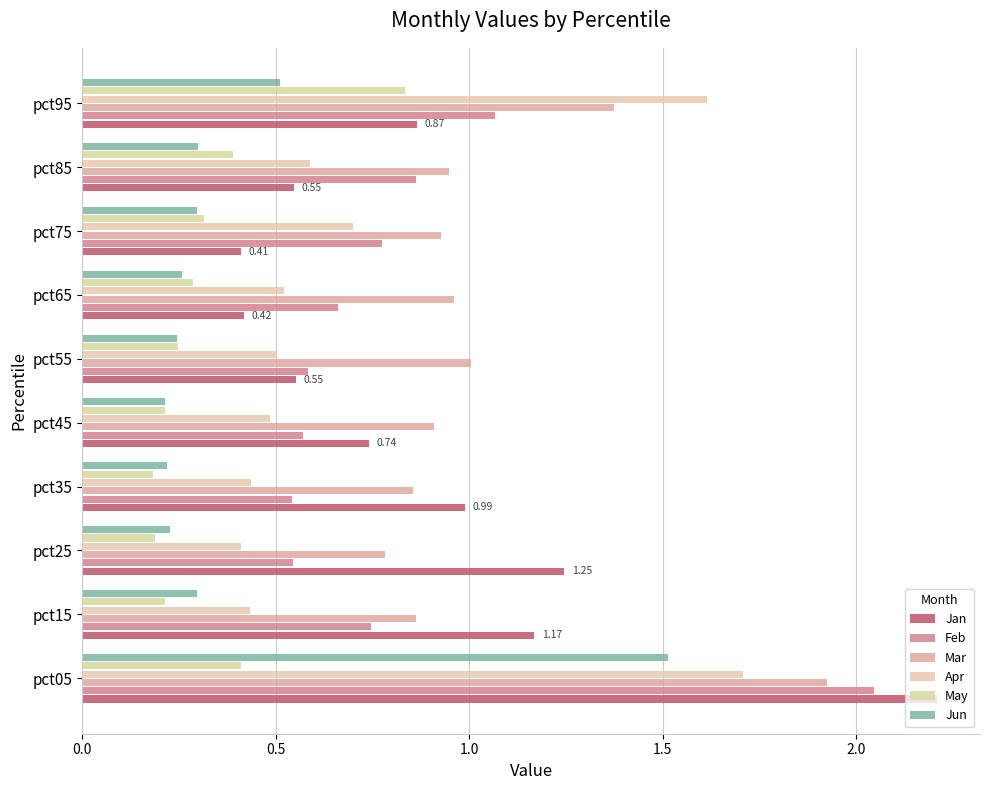

How many distinct data groups are displayed?

6